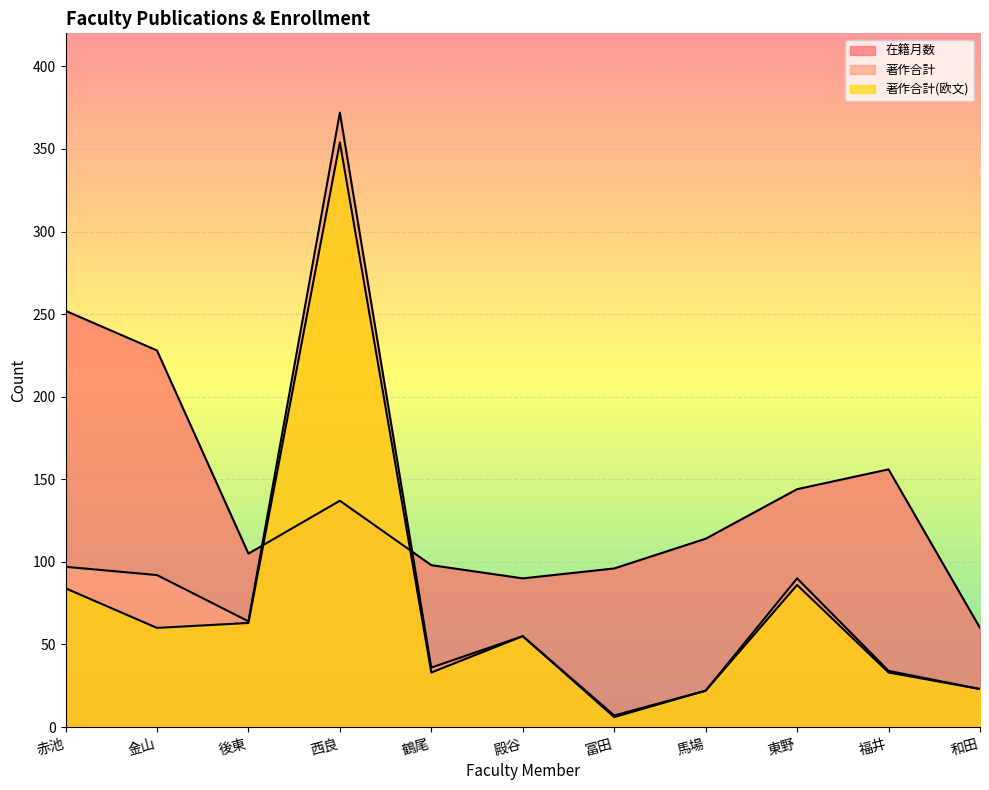

Reading left to right, transcribe all the data shown in this chart.

在籍月数: 252	228	105	137	98	90	96	114	144	156	60
著作合計: 97	92	64	372	36	55	7	22	90	34	23
著作合計(欧文): 84	60	63	354	33	55	6	22	86	33	23